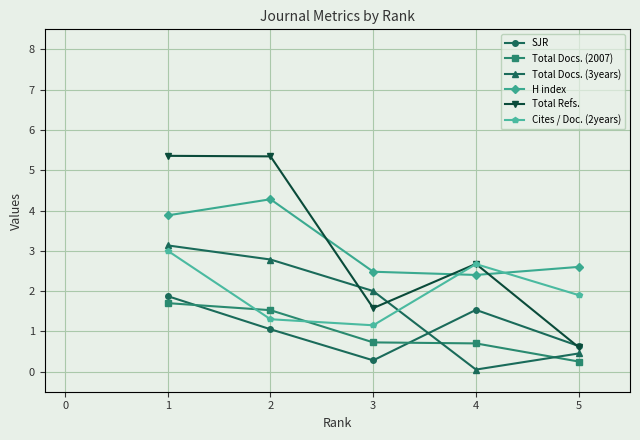

What is the value of the Total Refs. point at the 5th from the left?

0.6